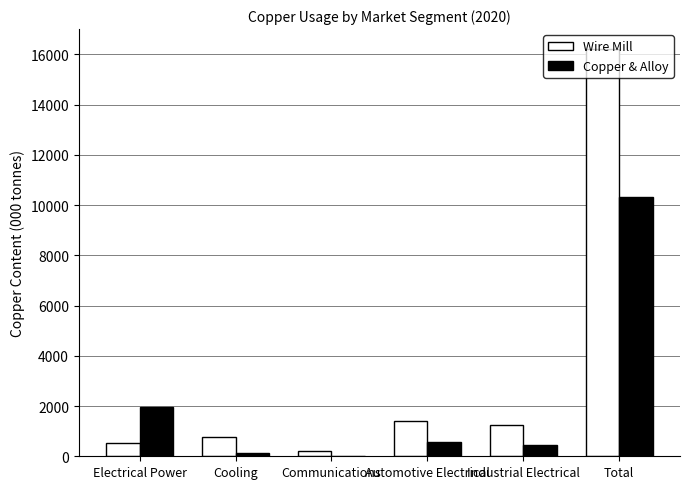

Are the bars grouped side by side (vs. stacked)?

Yes